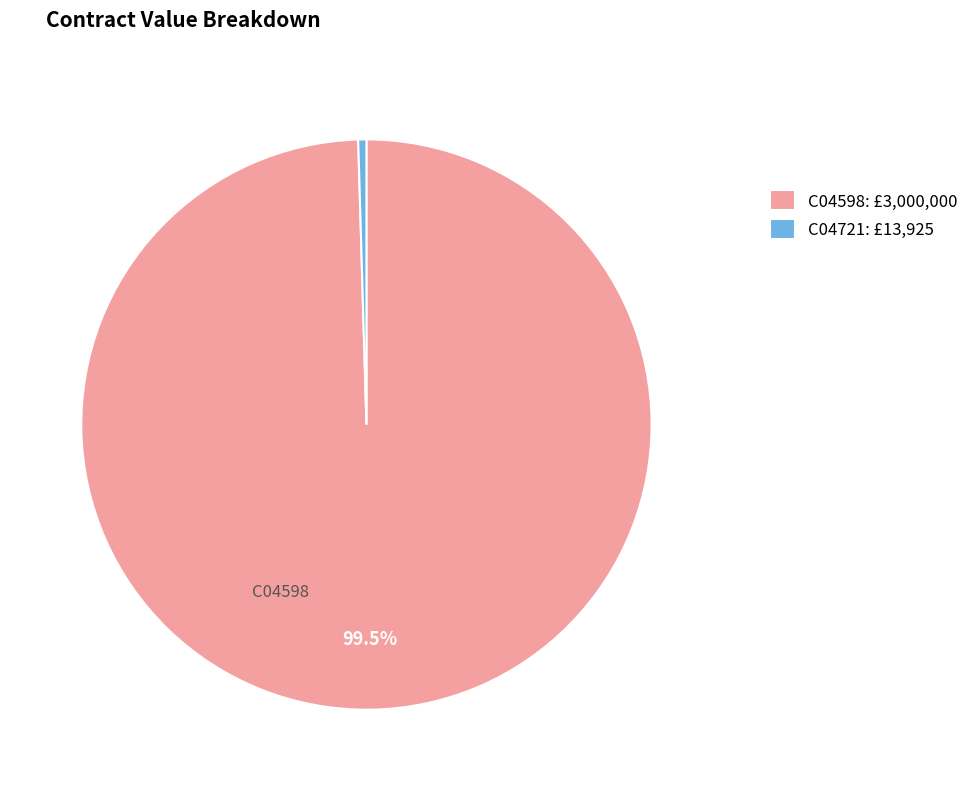

Combined, do C04721 and C04598 account for over 50%?

Yes